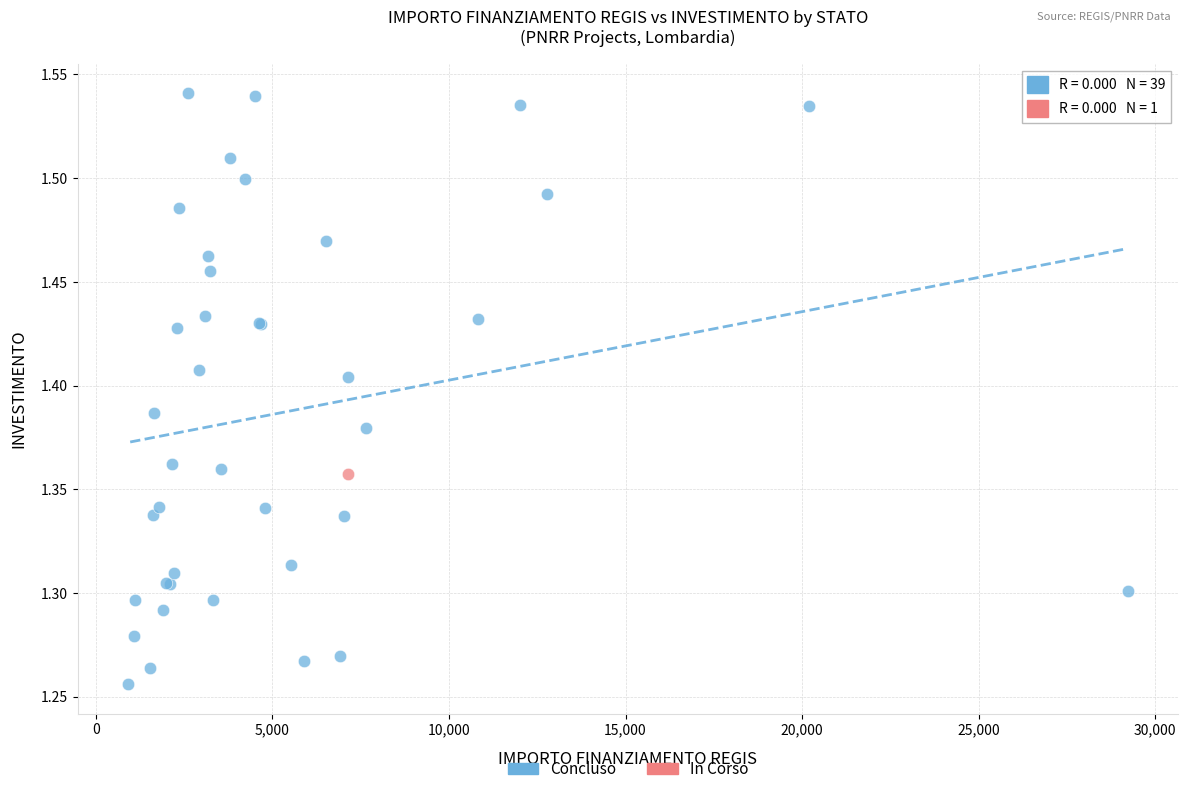

What are all the series names shown in the legend?

Concluso, In Corso